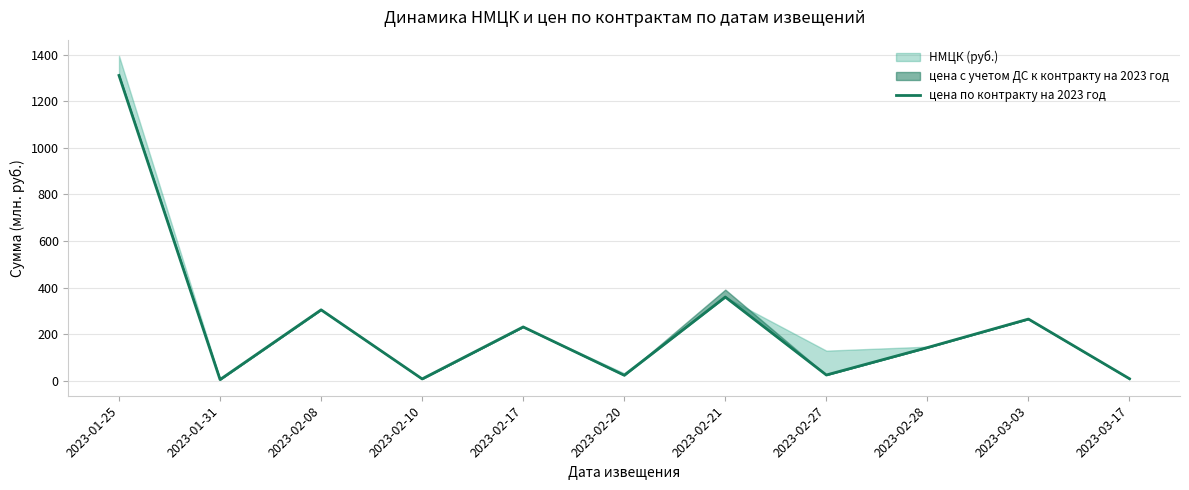

The value at 2023-01-31 is 2.9. True or false?

False